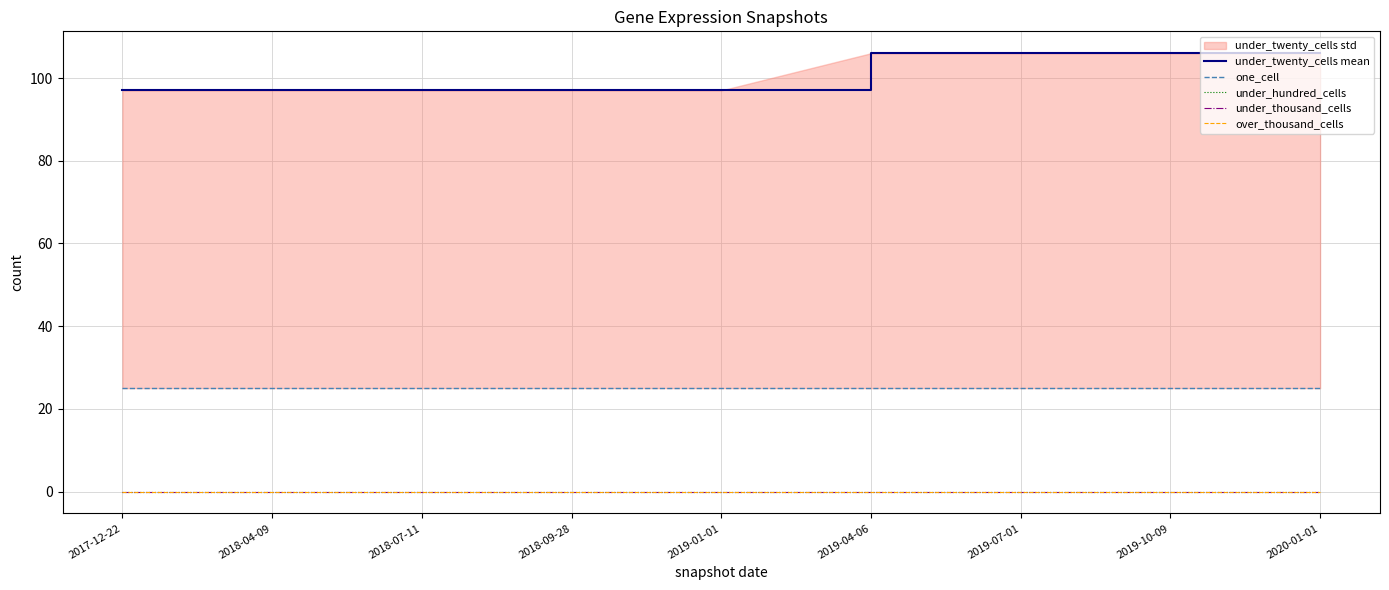

What is the average value of the under_twenty_cells mean series?

101